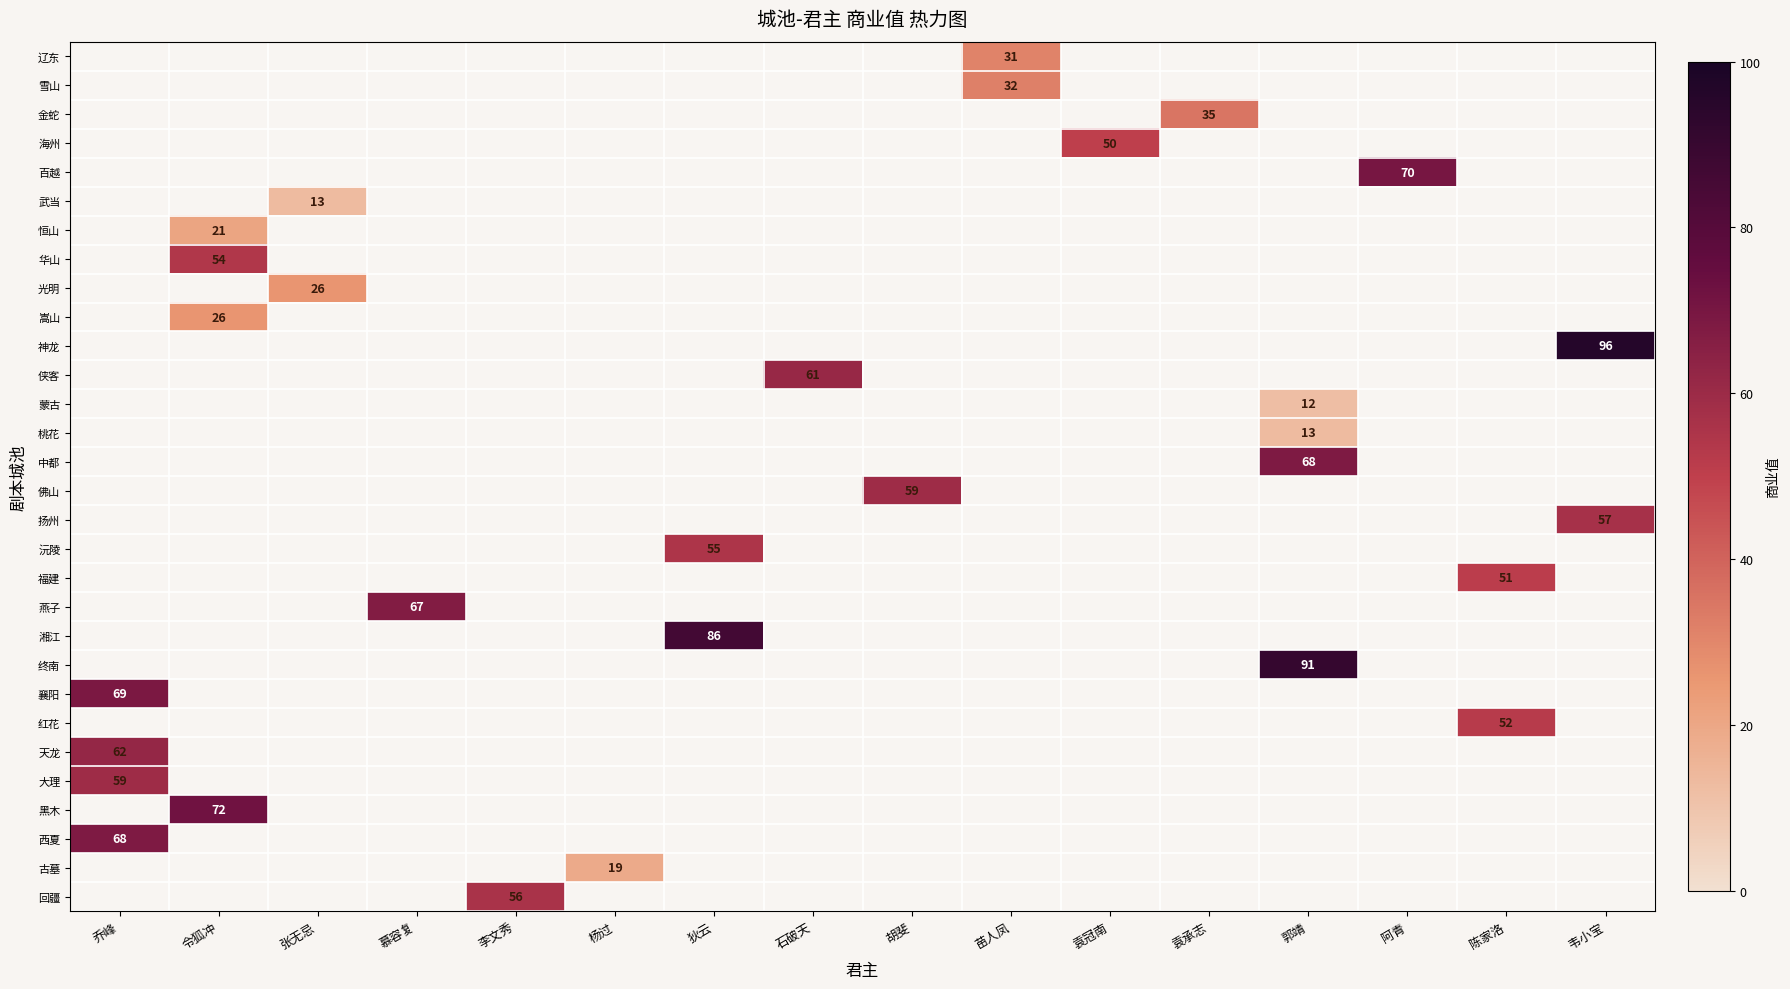

The 武当 series shows 13 at 张无忌. True or false?

True